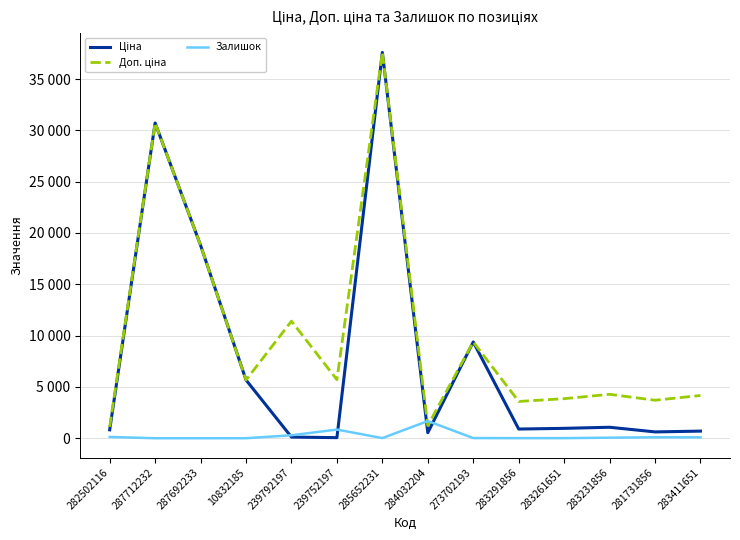

Does the chart have visible grid lines?

Yes